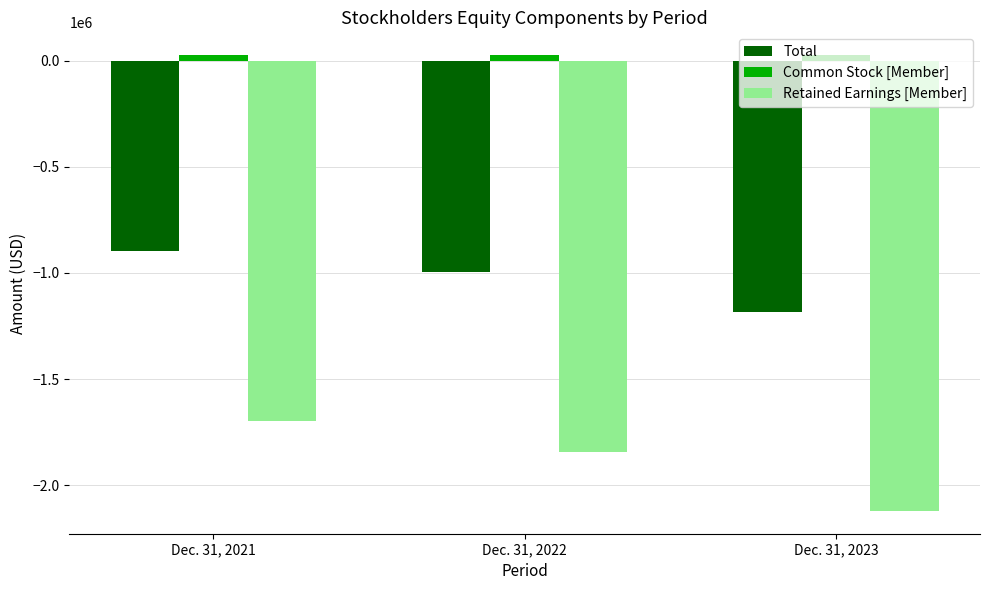

Which series has the widest spread of values?

Retained Earnings [Member]